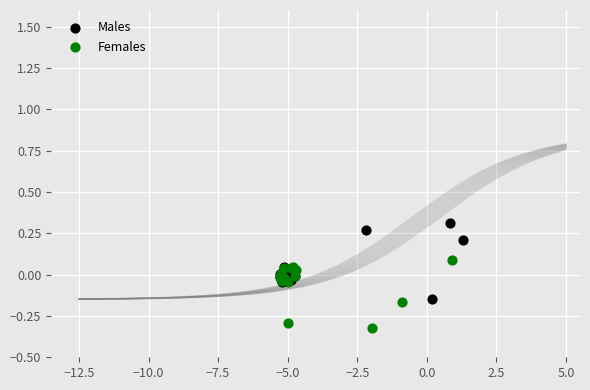

Which series reaches the maximum Y coordinate?

Males